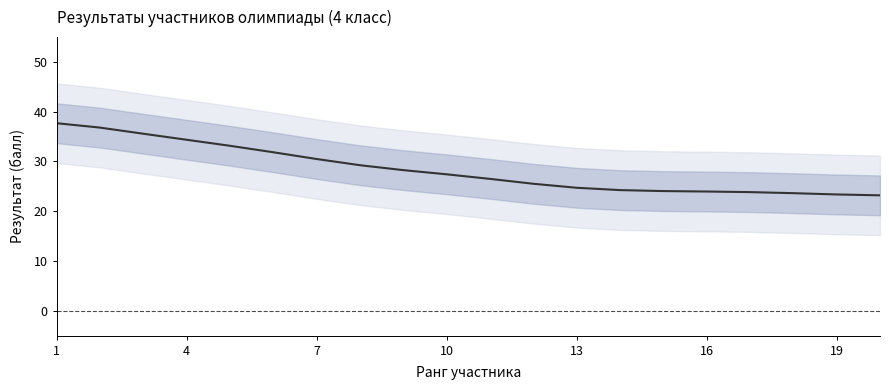

Which label corresponds to the largest value in the chart?

1